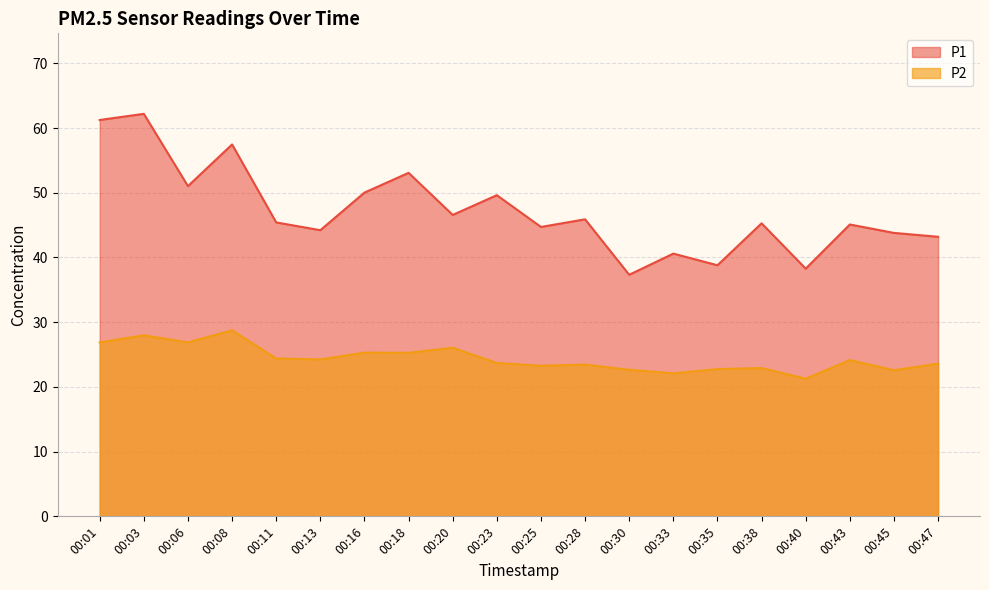

Between 00:03 and 00:16, which series saw the biggest shift?

P1